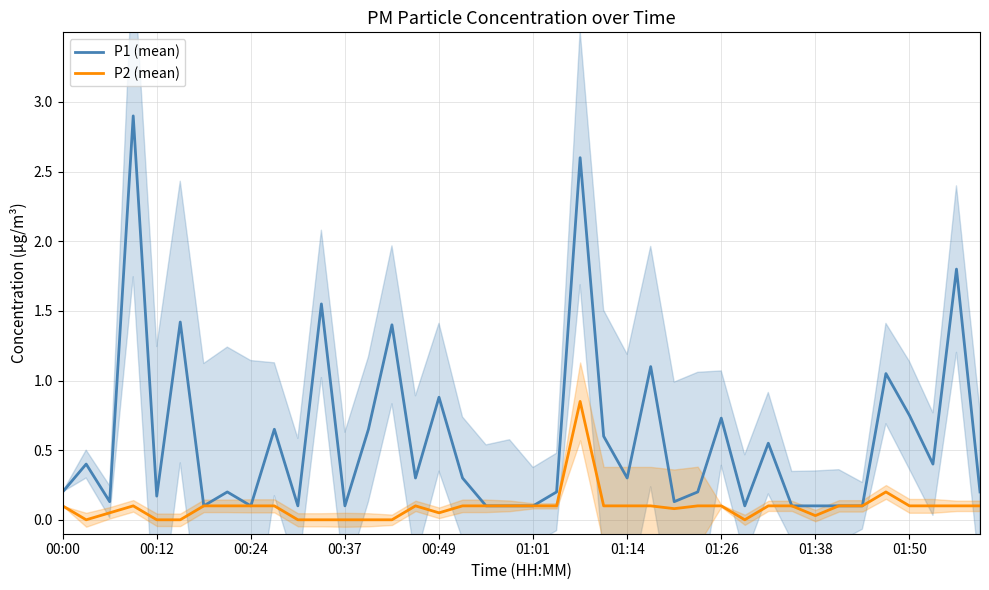

What is the highest value of the P1 (mean) series?

2.9